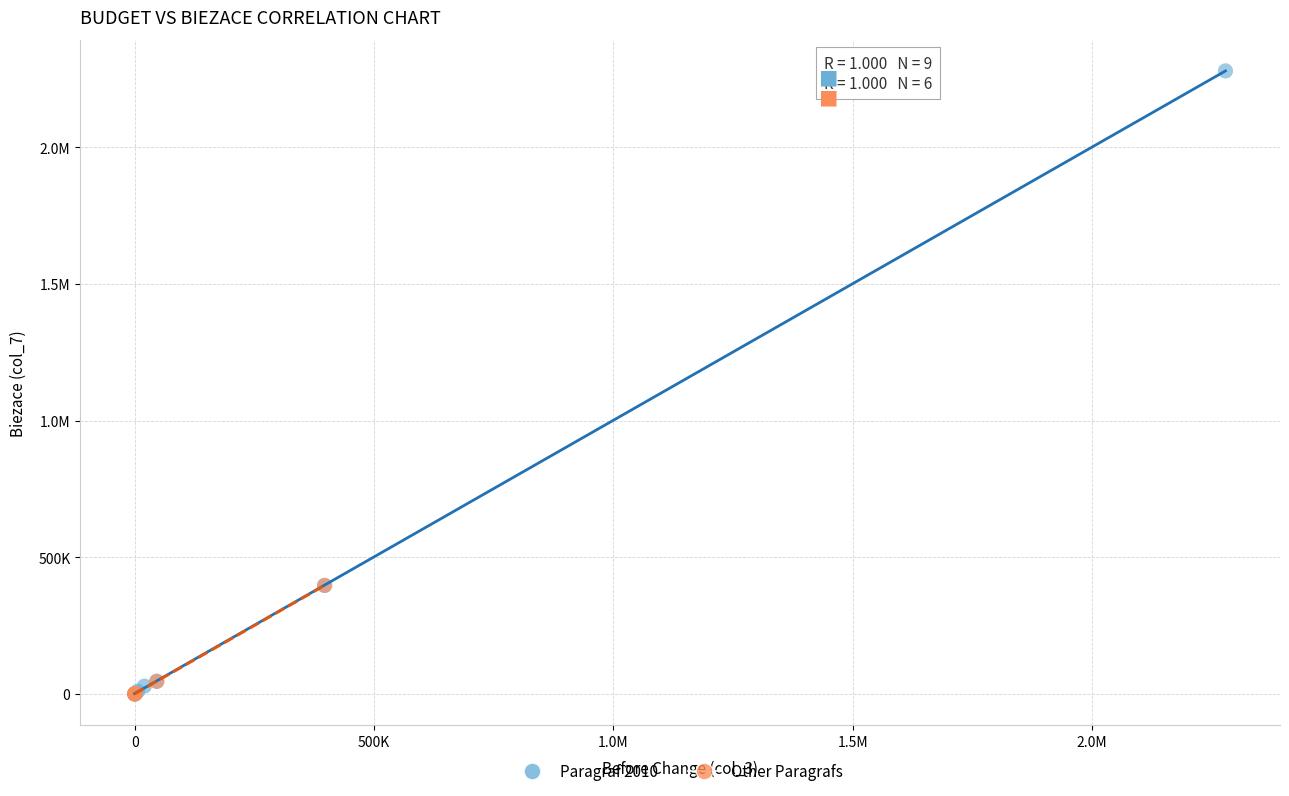

What are all the series names shown in the legend?

Paragraf 2010, Other Paragrafs